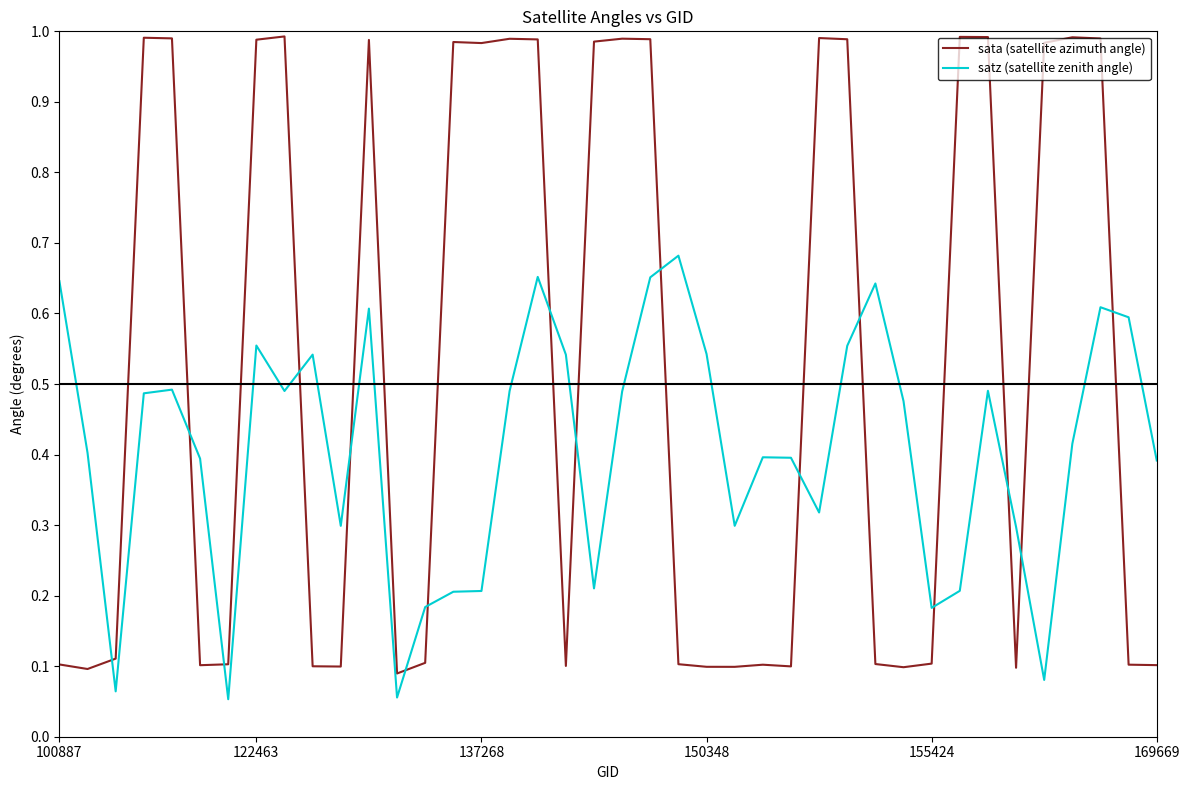

Which series has the largest total across all categories?

sata (satellite azimuth angle)